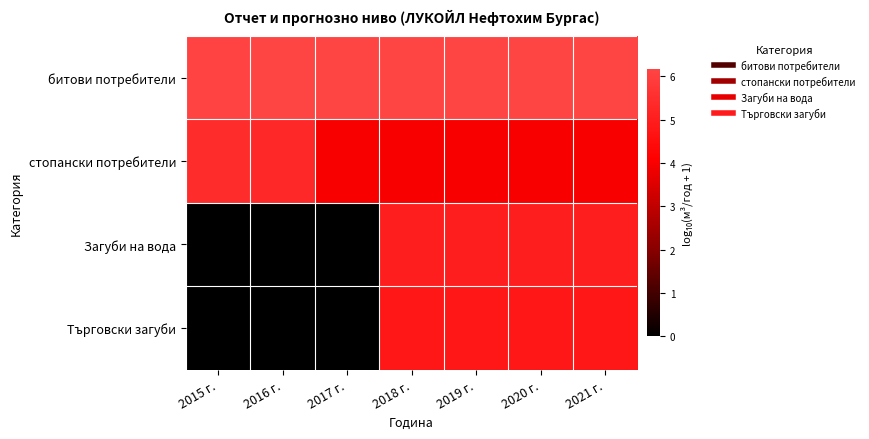

Reading left to right, transcribe all the data shown in this chart.

битови потребители: 2015 г.=6.1	2016 г.=6.2	2017 г.=6.2	2018 г.=6.2	2019 г.=6.2	2020 г.=6.2	2021 г.=6.2
стопански потребители: 2015 г.=5.5	2016 г.=5.3	2017 г.=4.0	2018 г.=4.0	2019 г.=4.0	2020 г.=4.0	2021 г.=4.0
Загуби на вода: 2015 г.=0.0	2016 г.=0.0	2017 г.=0.0	2018 г.=5.0	2019 г.=5.0	2020 г.=5.0	2021 г.=5.0
Търговски загуби: 2015 г.=0.0	2016 г.=0.0	2017 г.=0.0	2018 г.=4.8	2019 г.=4.8	2020 г.=4.8	2021 г.=4.8